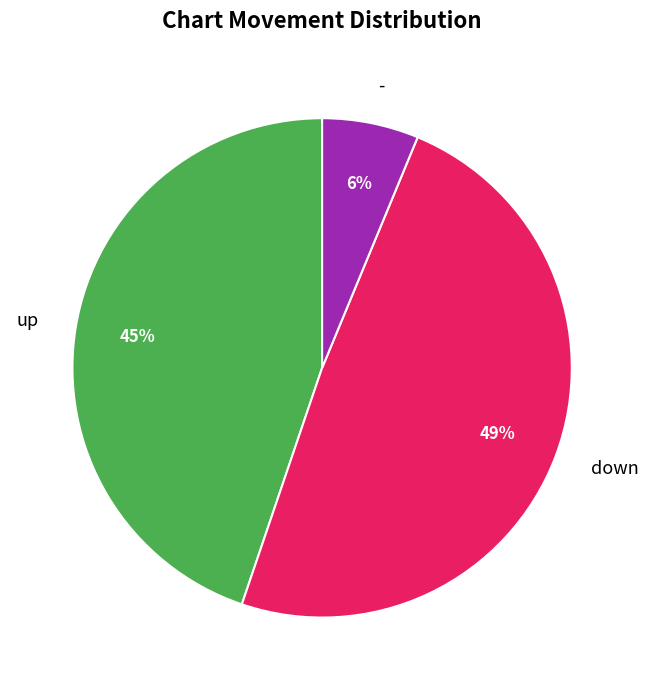

Is the sum of - and up greater than half?

Yes